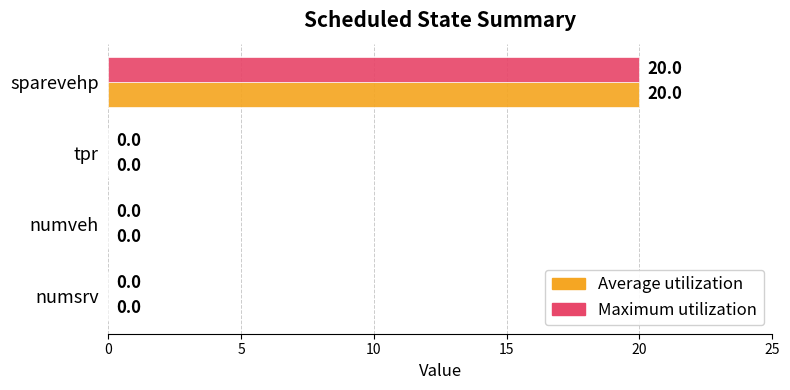

Which label corresponds to the largest value in the chart?

sparevehp